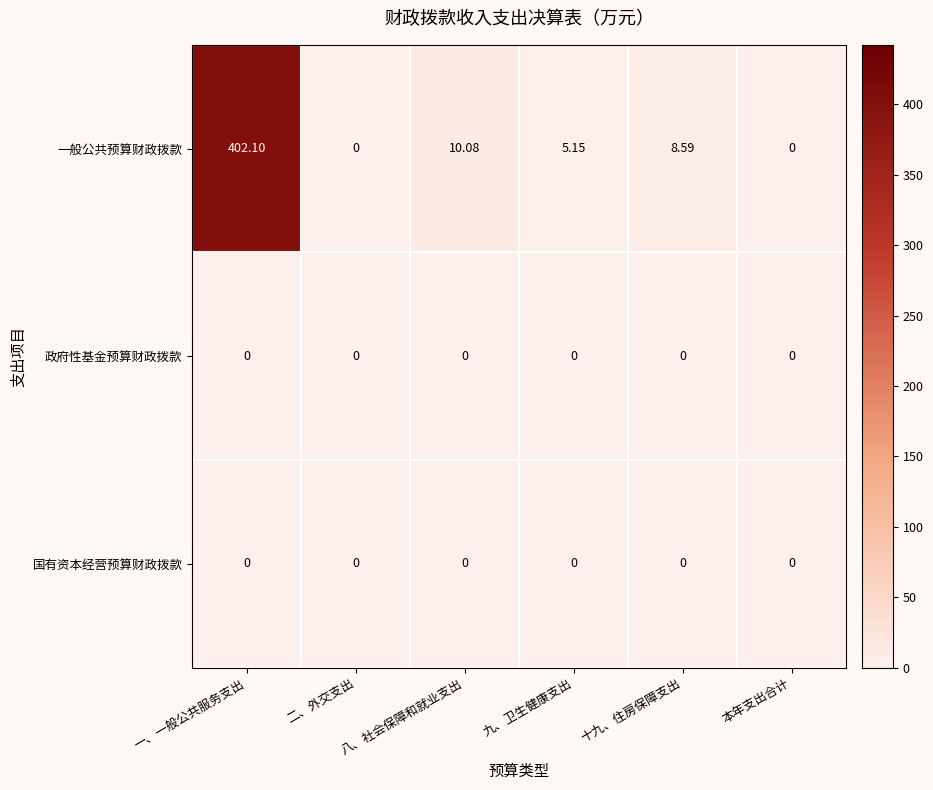

At which category is the sum across all series the highest?

一、一般公共服务支出